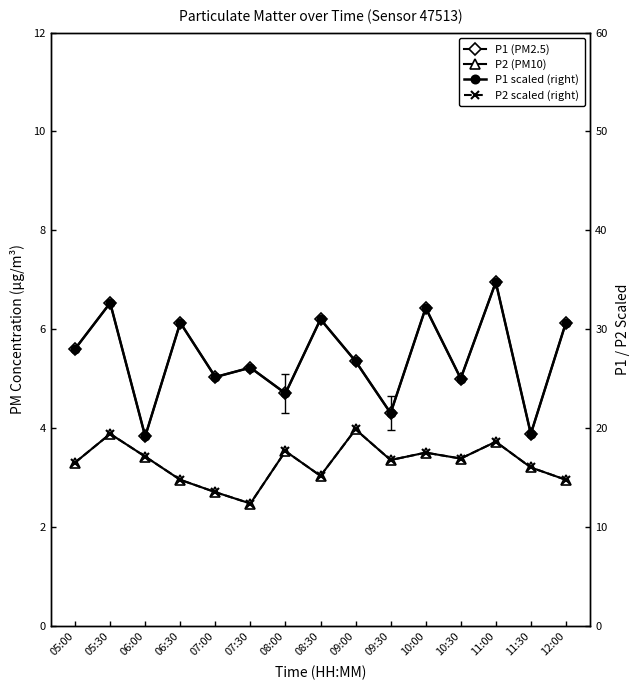

The value of P2 (PM10) at 10:00 is 4.7. True or false?

False